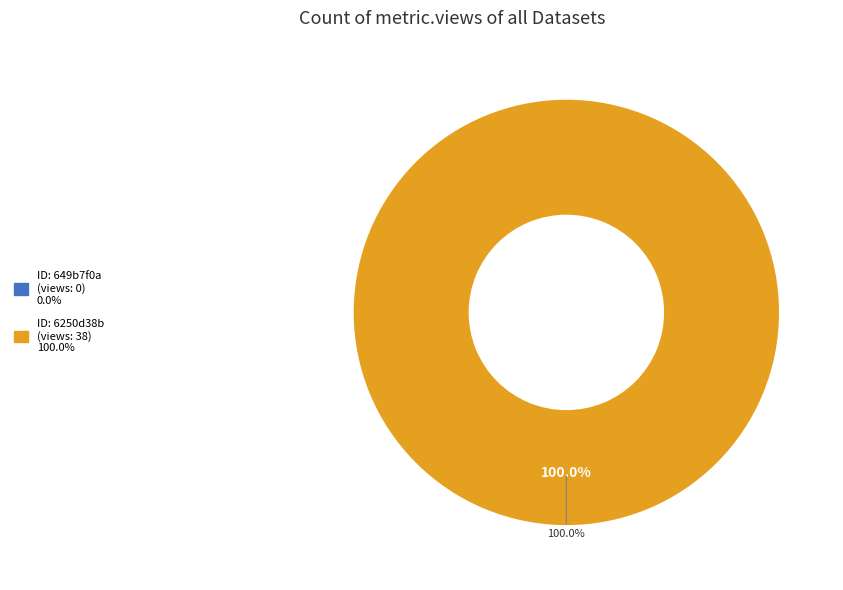

Which has a higher value, 6250d38b078190fcc9a3cd1d or 649b7f0a078190f8a0e7718c?

6250d38b078190fcc9a3cd1d